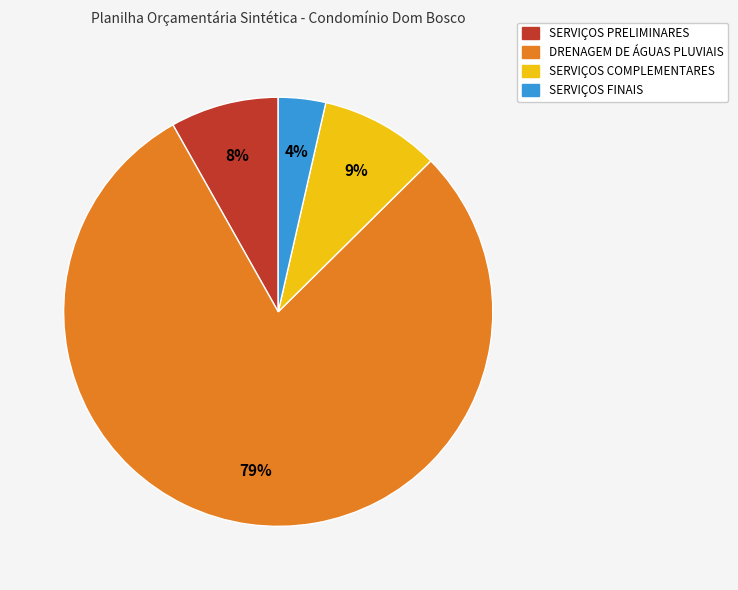

Rank the categories by value from highest to lowest.

DRENAGEM DE ÁGUAS PLUVIAIS, SERVIÇOS COMPLEMENTARES, SERVIÇOS PRELIMINARES, SERVIÇOS FINAIS